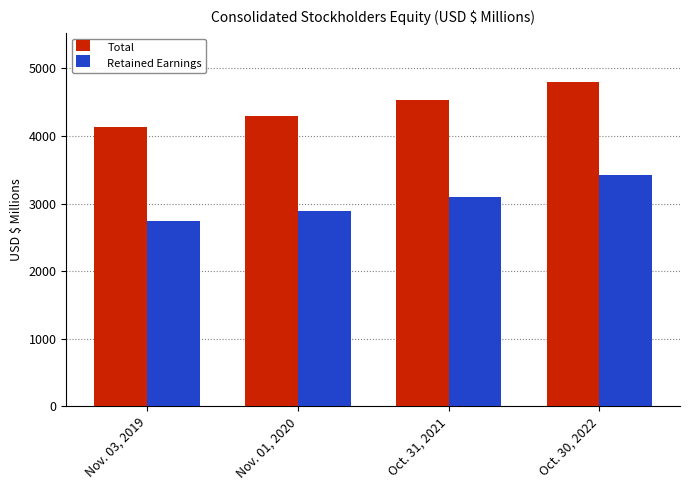

How many distinct data groups are displayed?

2